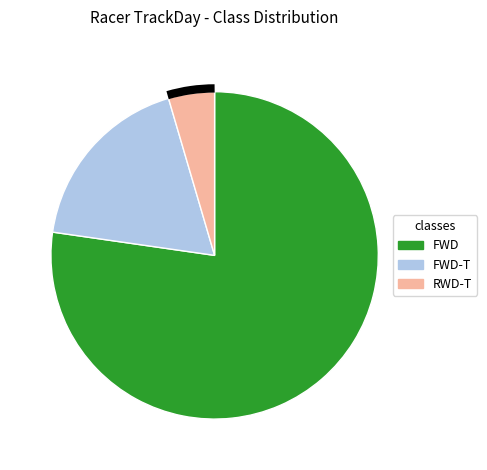

Is there a majority slice in this chart?

Yes